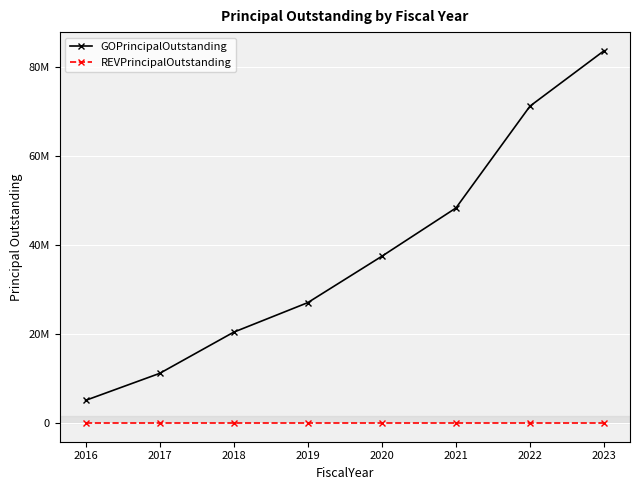

At which label does GOPrincipalOutstanding reach its minimum?

2016